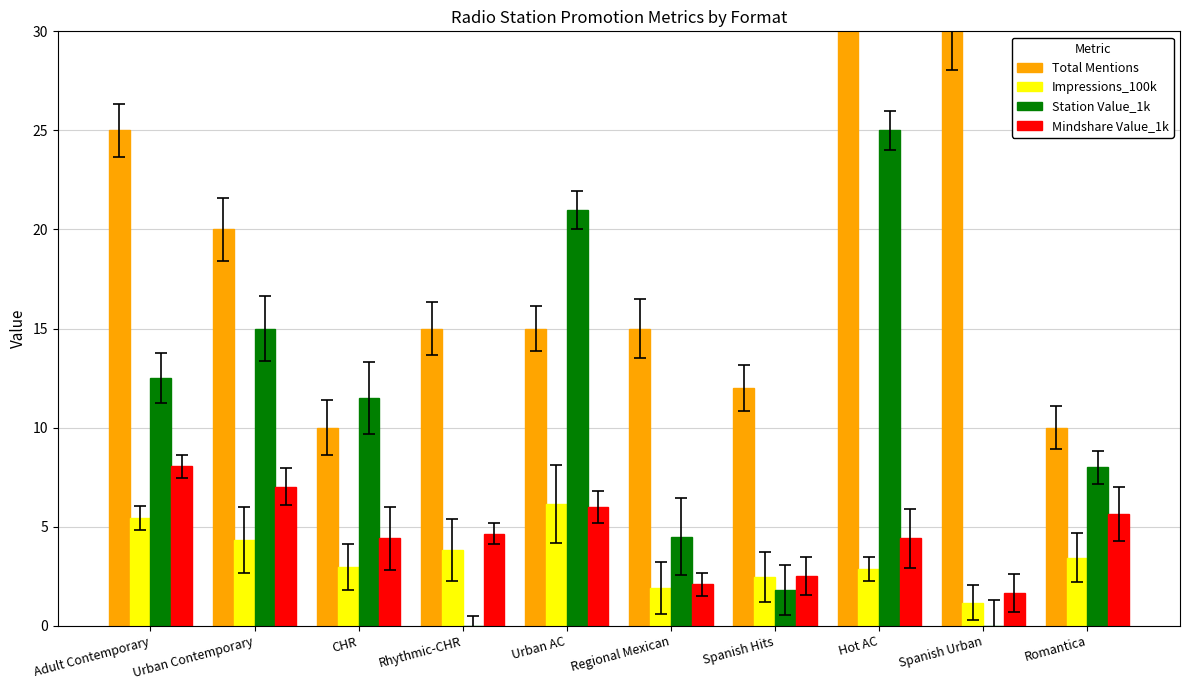

What position from the left is Romantica?

10